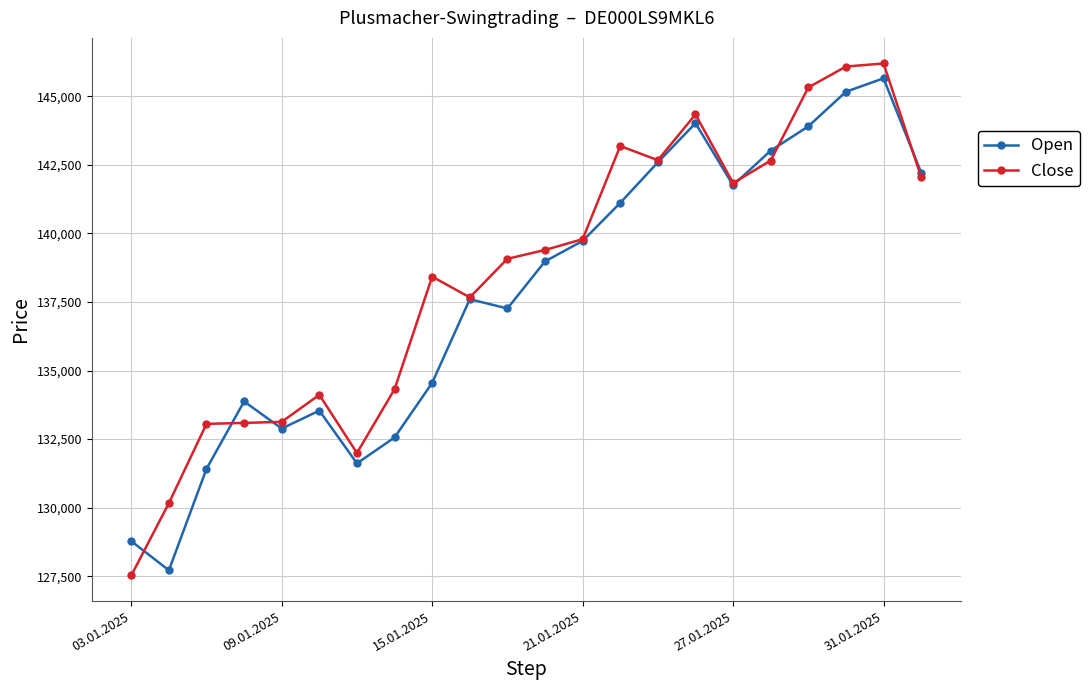

What is the smallest value displayed?

127531